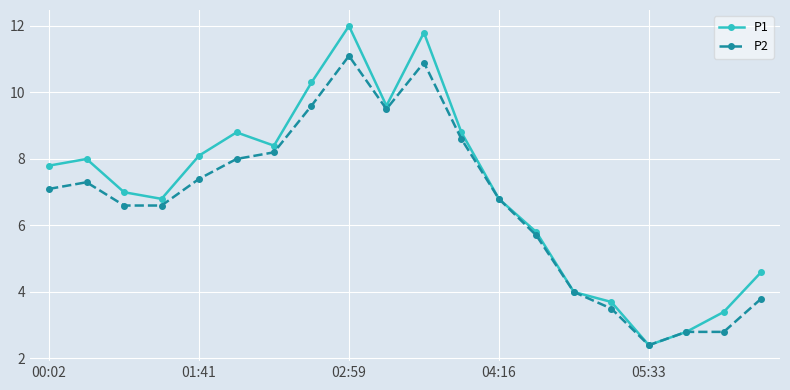

What is the greatest value displayed?

12.0